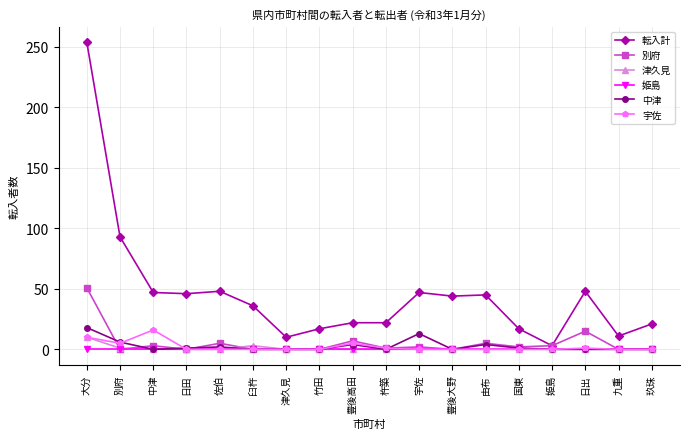

Which label corresponds to the largest value in the chart?

大分